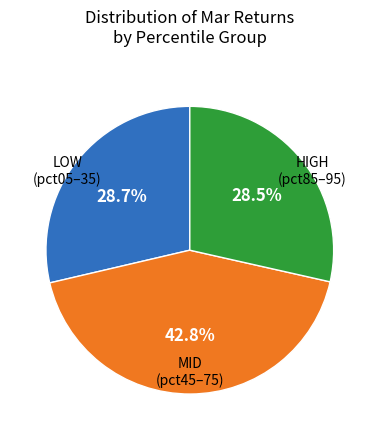

To the nearest percent, what is the average slice percentage?

33%